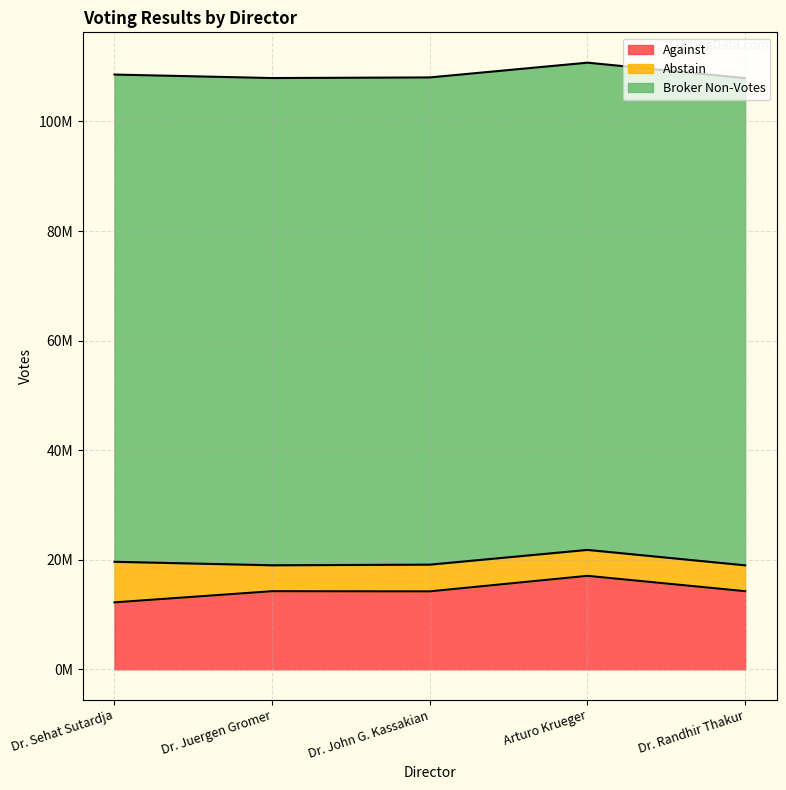

True or false: Abstain and Against intersect in this chart.

False